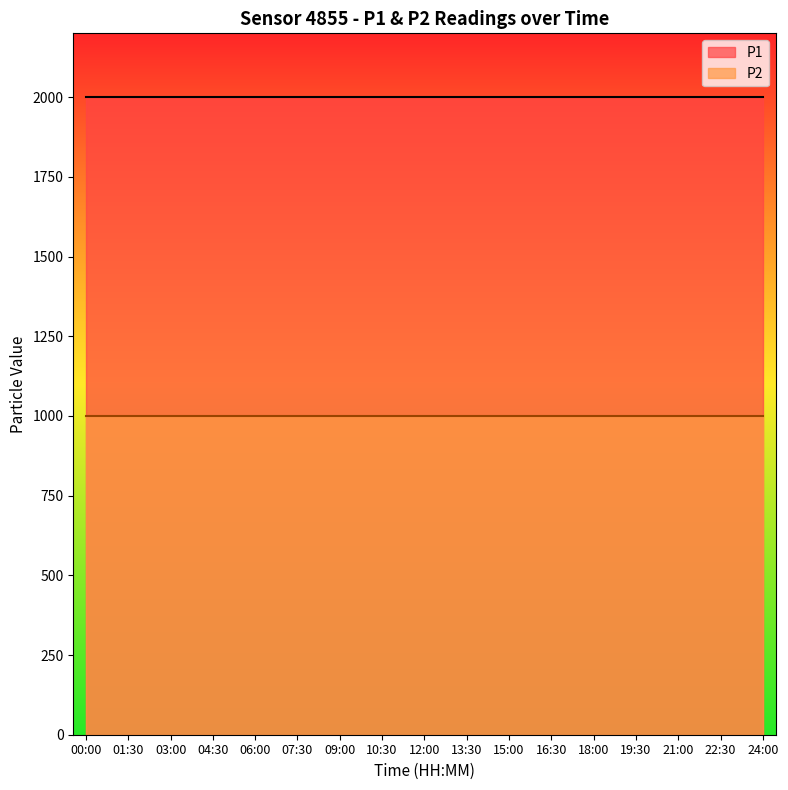

What is the average value of the P1 series?

1999.9